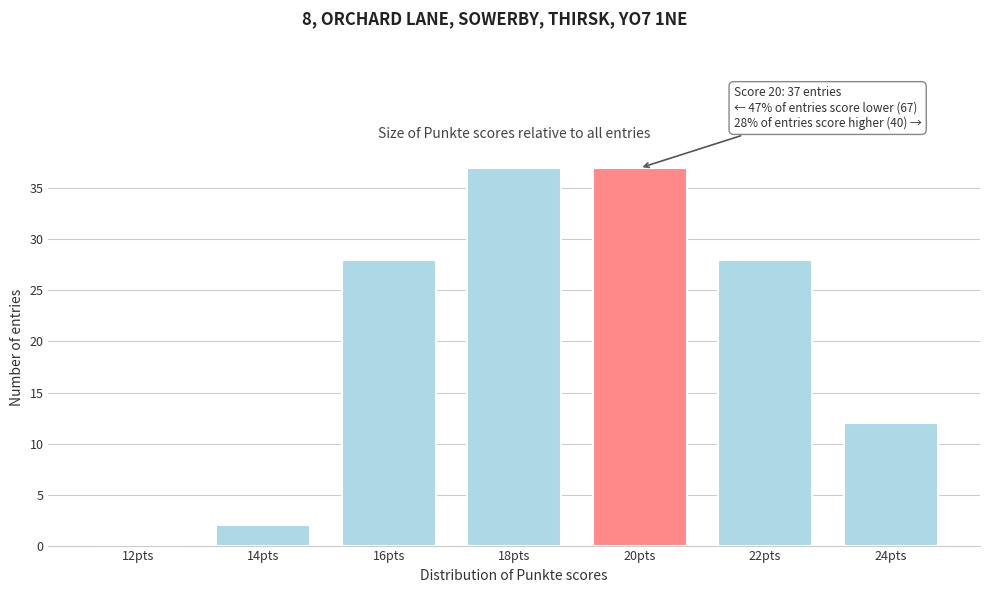

Reading left to right, what are all the values shown in this chart?

12pts=0	14pts=2	16pts=28	18pts=37	20pts=37	22pts=28	24pts=12